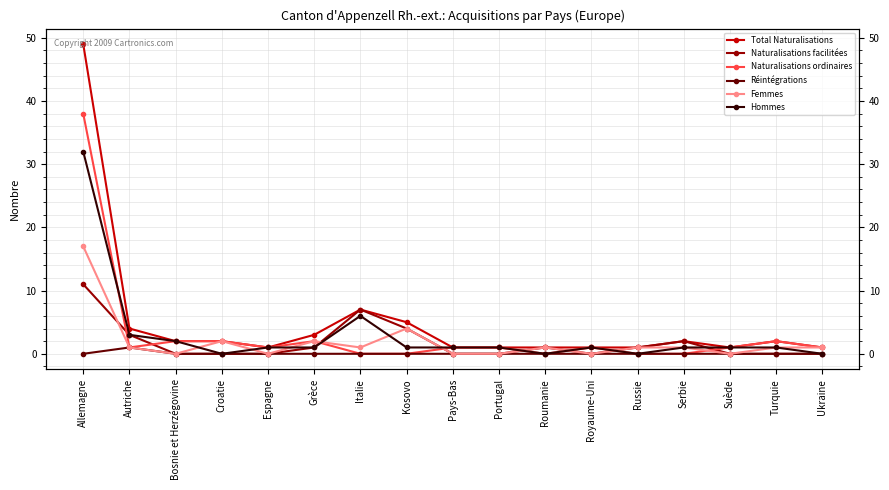

True or false: Naturalisations facilitées and Total Naturalisations intersect in this chart.

False